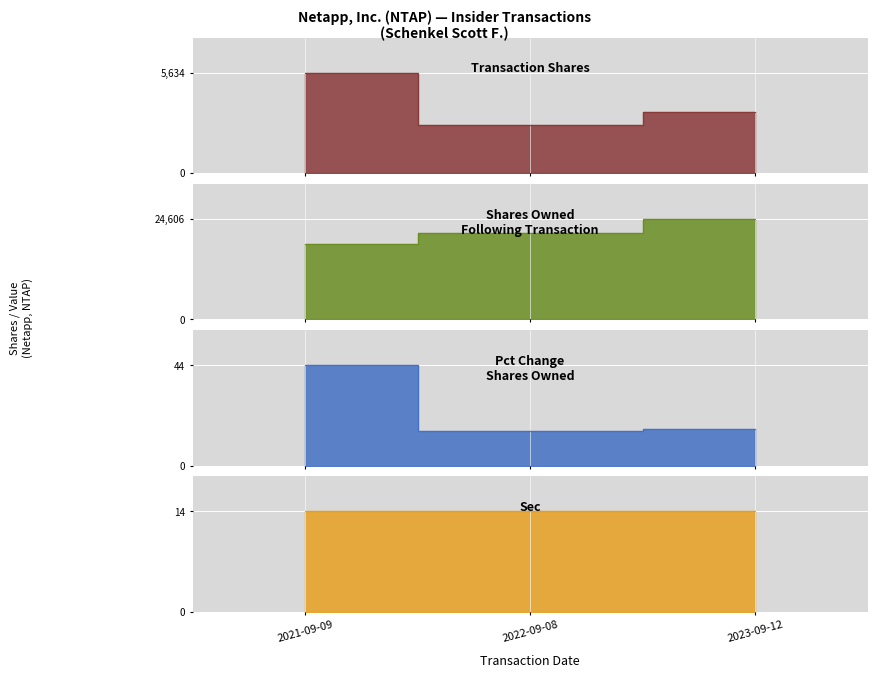

How many values in the 2021-09-09 series are below 124?

2